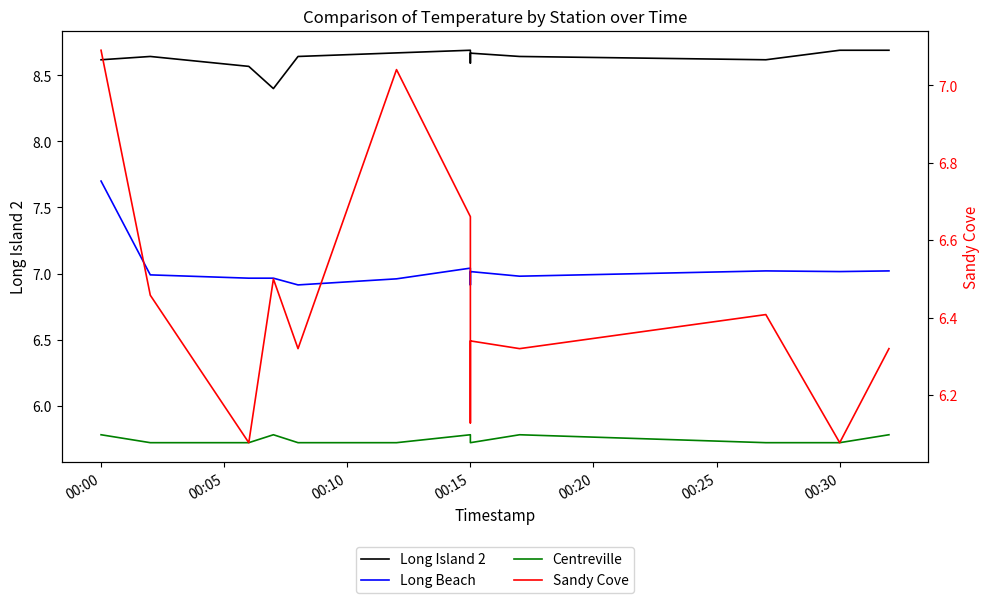

At which category is the sum across all series the highest?

00:00